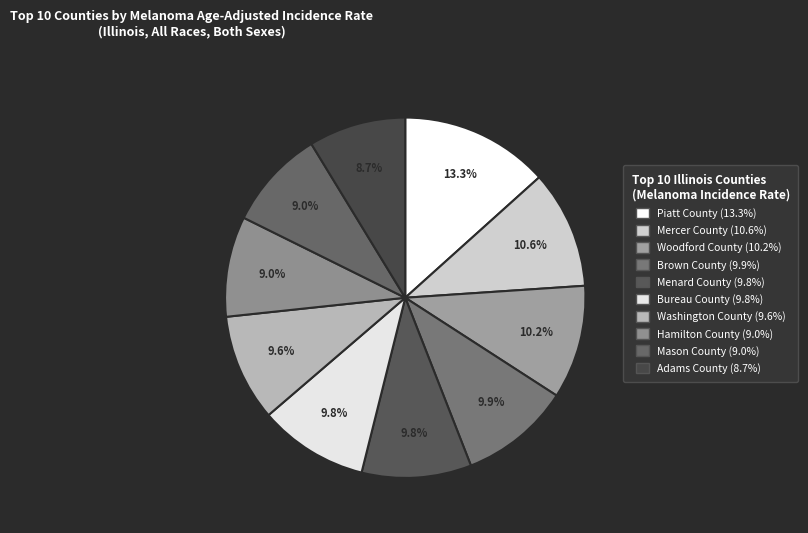

Which has a higher value, Mercer County or Menard County?

Mercer County